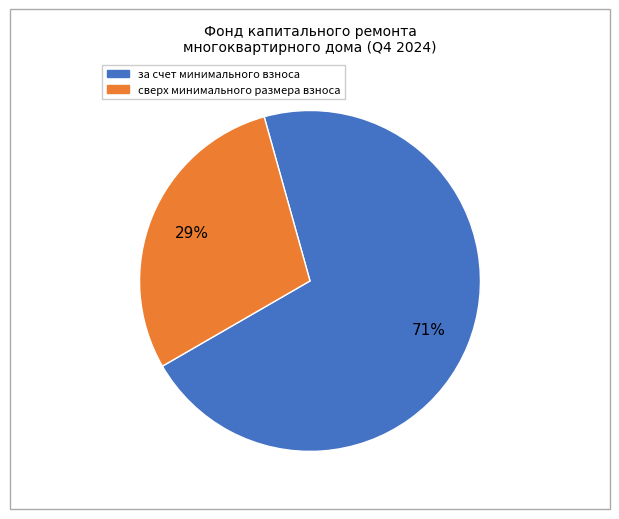

To the nearest percent, what is the difference between the largest and smallest slice percentages?

42%